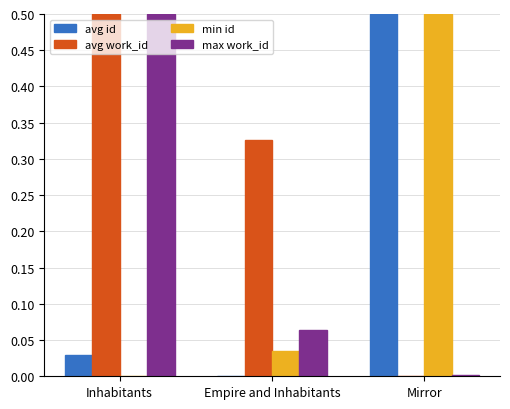

The max work_id series shows 0.1 at Inhabitants. True or false?

False